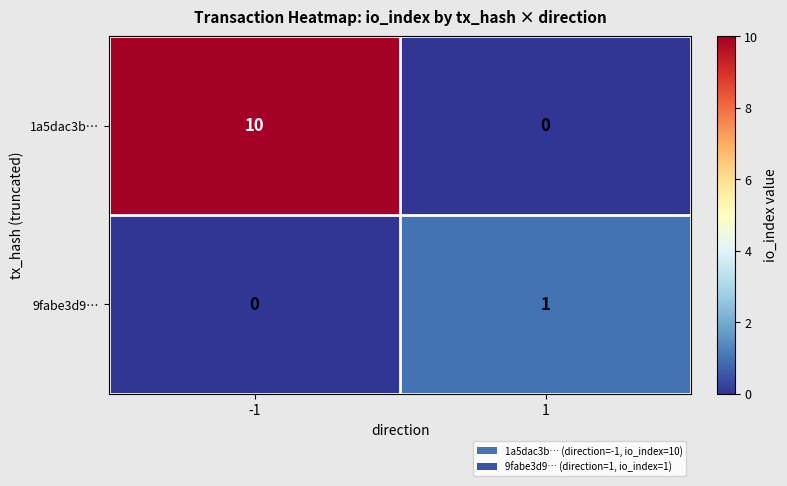

At how many categories does at least one series exceed 4?

1